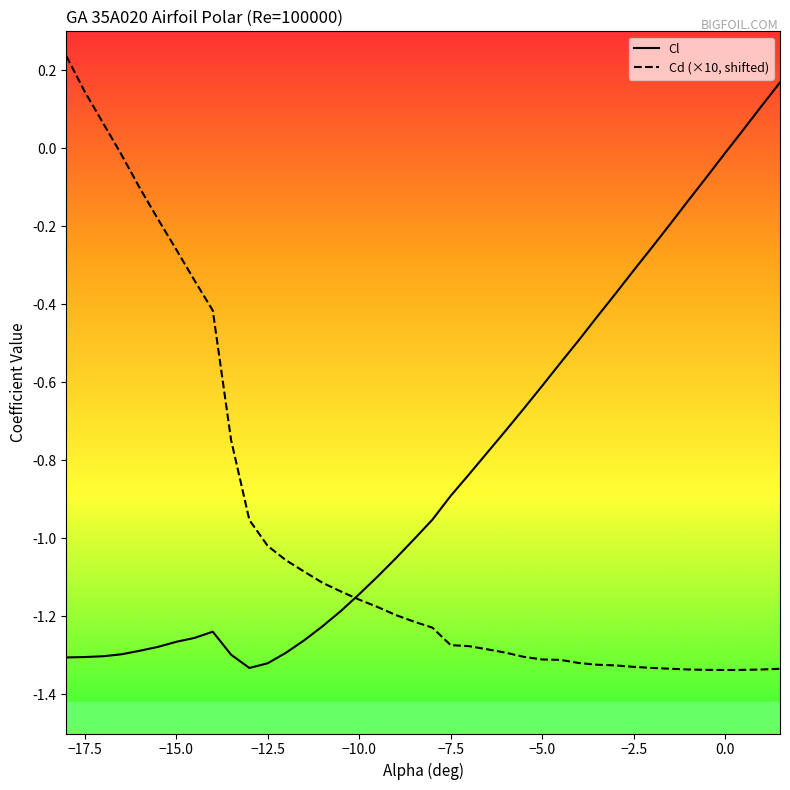

What is the greatest value displayed?

0.2